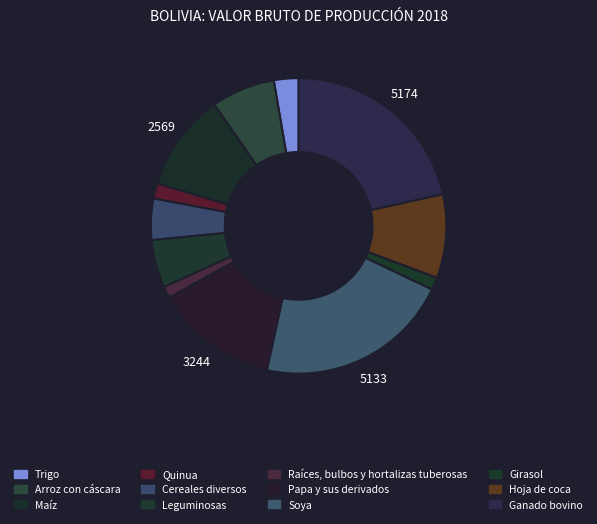

How many slices are in this pie chart?

12